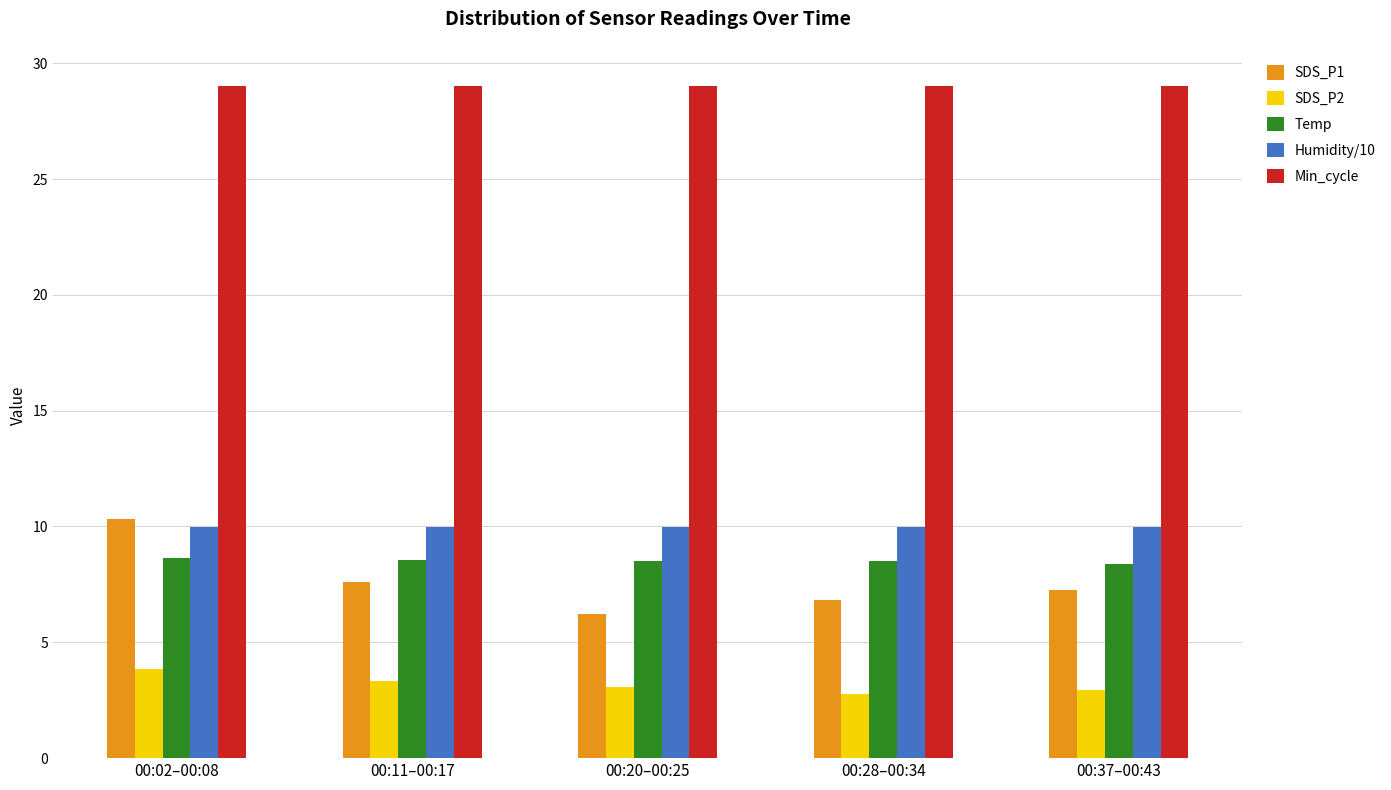

What is the maximum value for Min_cycle?

29.0